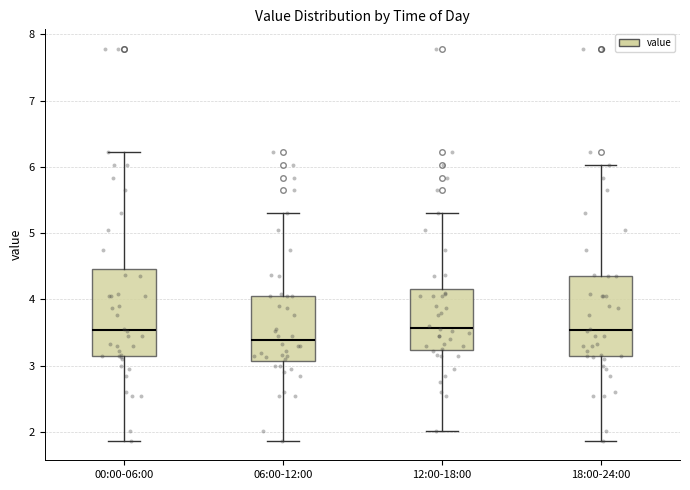

Where is the lower edge of the box for 18:00-24:00 on the y-axis? The values are not printed on the chart, so give them approximately, as read against the axis.

3.1